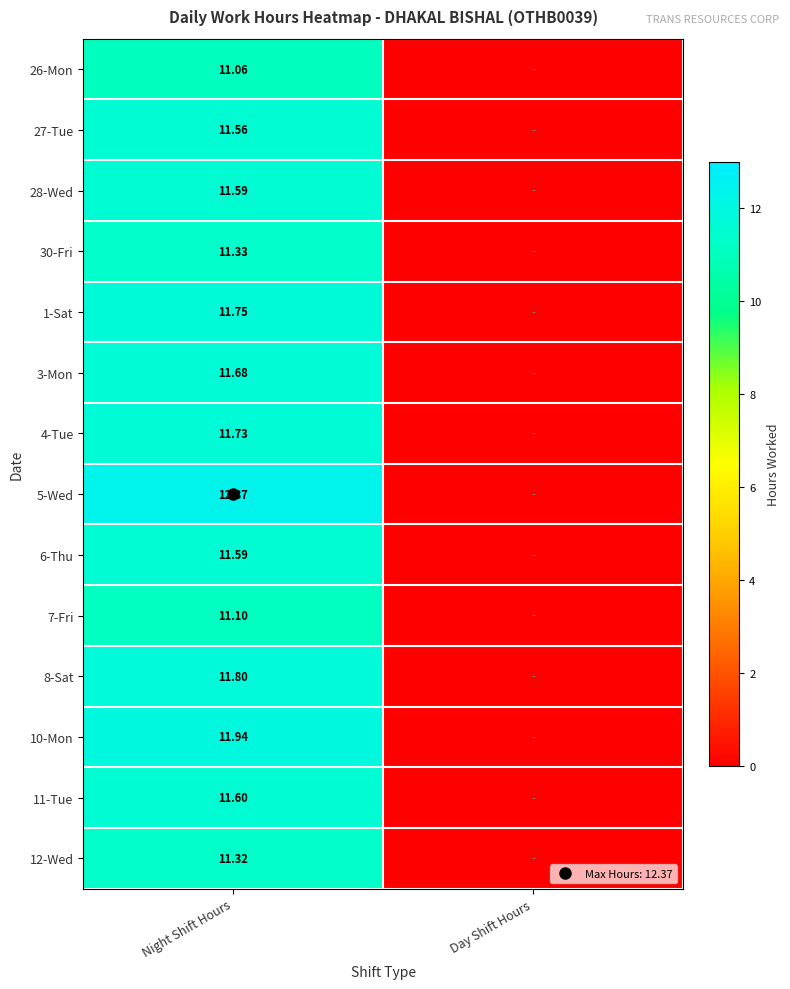

The 7-Fri series shows 0.0 at Day Shift Hours. True or false?

True